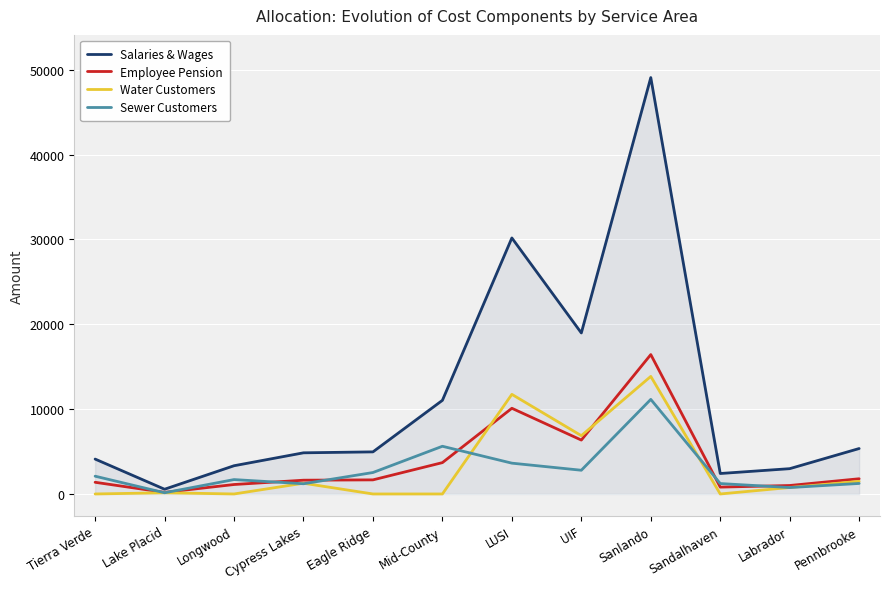

How many data points in Salaries & Wages are above 4961?

5